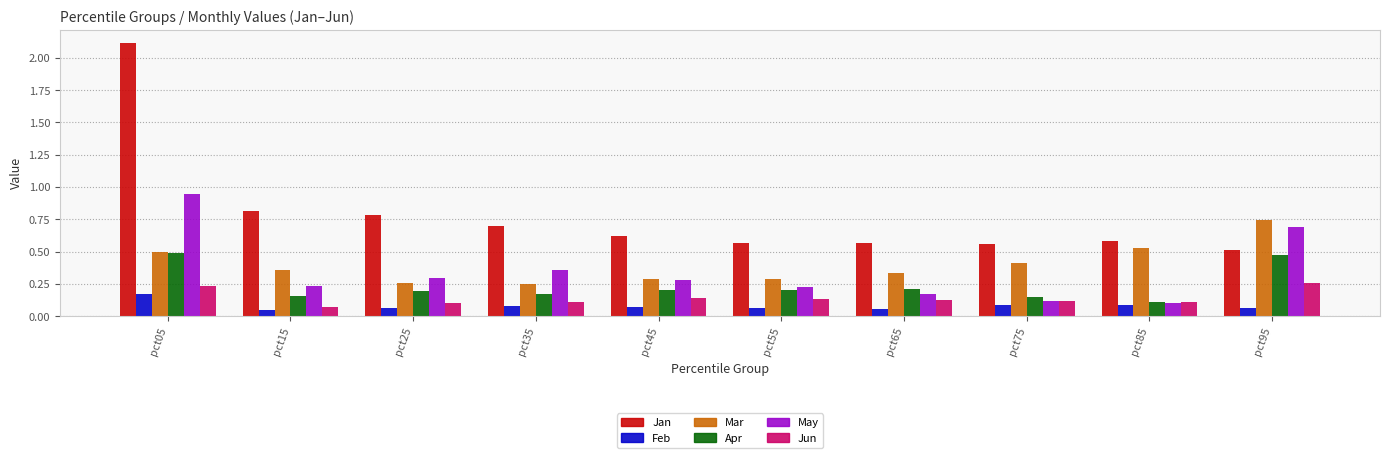

The value of Jan at pct15 is 1.2. True or false?

False